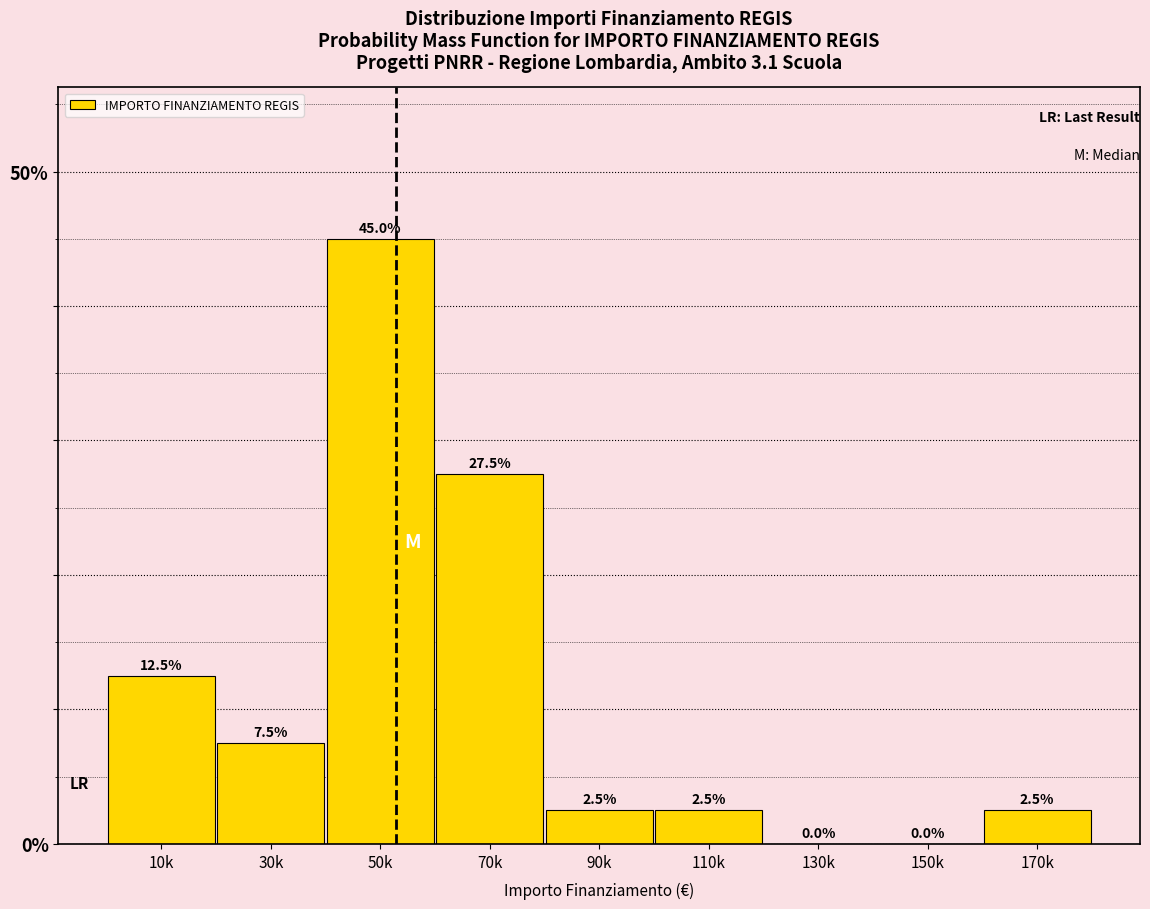

Reading left to right, transcribe all the data shown in this chart.

10k=12.5	30k=7.5	50k=45.0	70k=27.5	90k=2.5	110k=2.5	130k=0.0	150k=0.0	170k=2.5